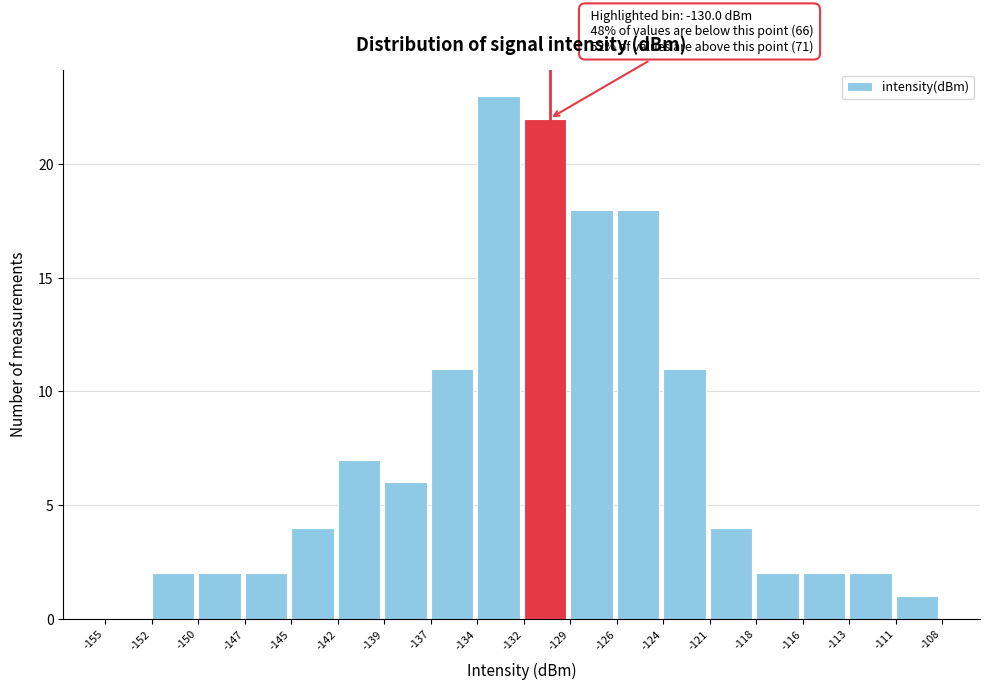

Over which range of the x-axis is the bar tallest?

-134 to -132